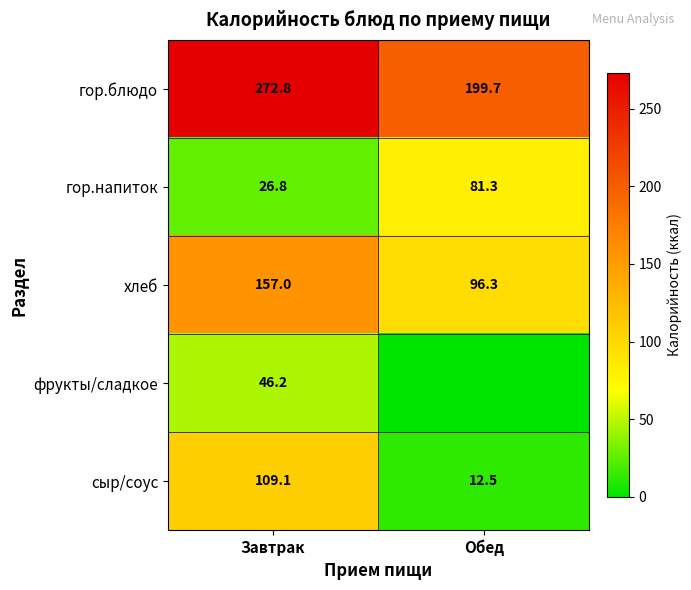

Which category has the highest value in the гор.блюдо series?

Завтрак